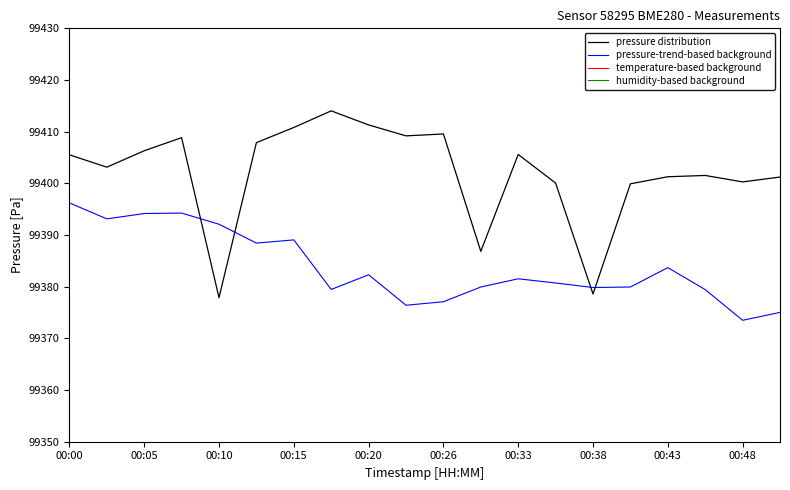

What are all the series names shown in the legend?

pressure distribution, pressure-trend-based background, temperature-based background, humidity-based background